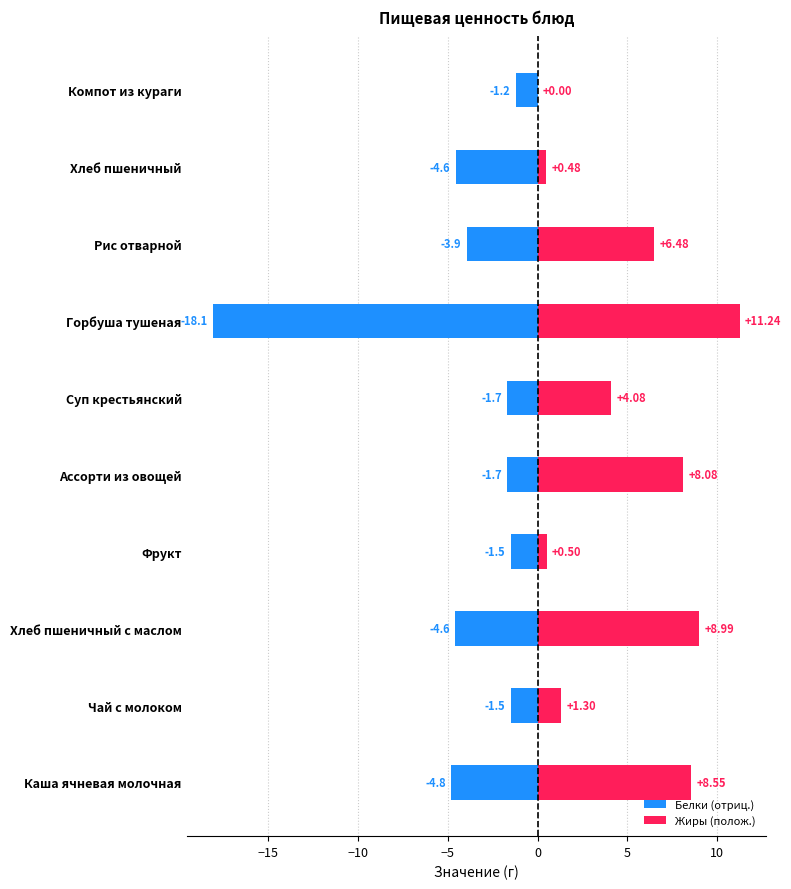

List the series in order of their peak value, lowest first.

Белки (отриц.), Жиры (полож.)